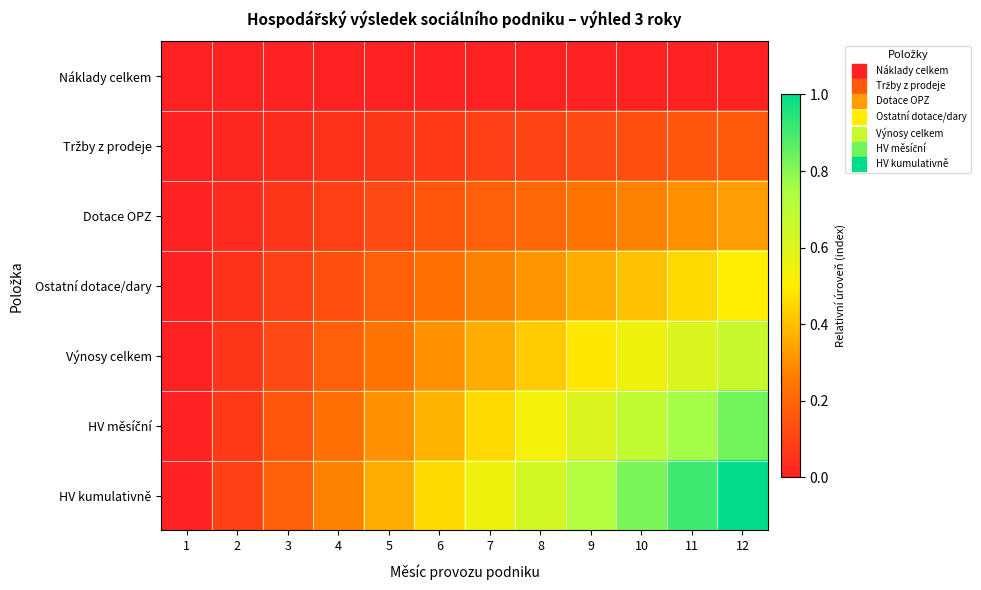

At 12, list the series in order from largest to smallest.

HV kumulativně, HV měsíční, Výnosy celkem, Ostatní dotace/dary, Dotace OPZ, Tržby z prodeje, Náklady celkem